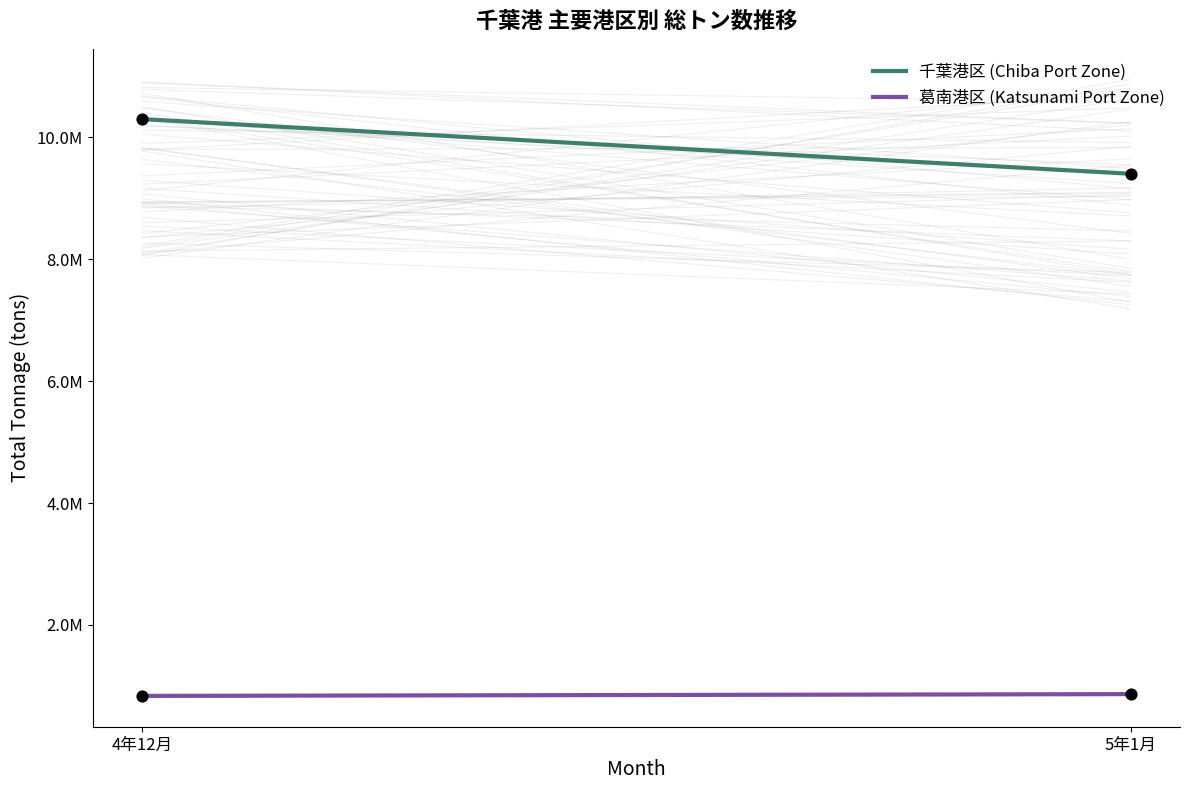

Which series has the largest total across all categories?

千葉港区 (Chiba Port Zone)